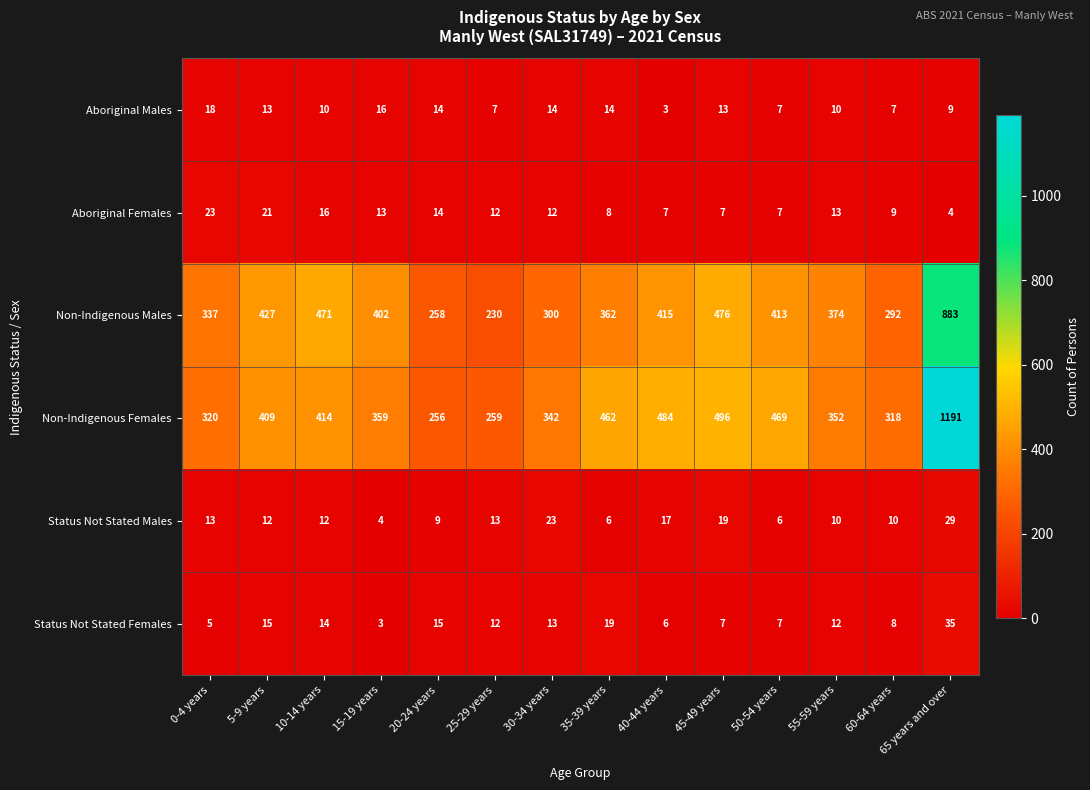

The Non-Indigenous Females series shows 352 at 55-59 years. True or false?

True